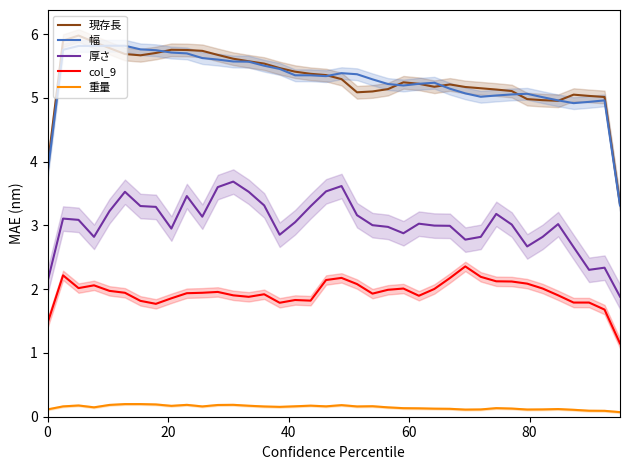

Which series has the largest total across all categories?

現存長